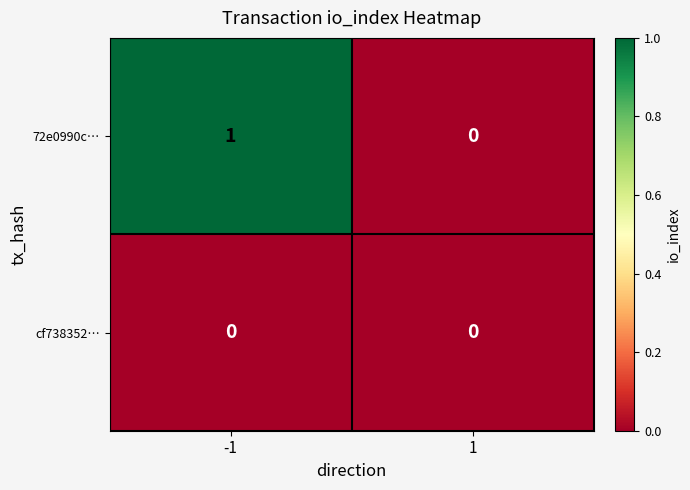

Is it true that 72e0990c… equals 0 at -1?

False